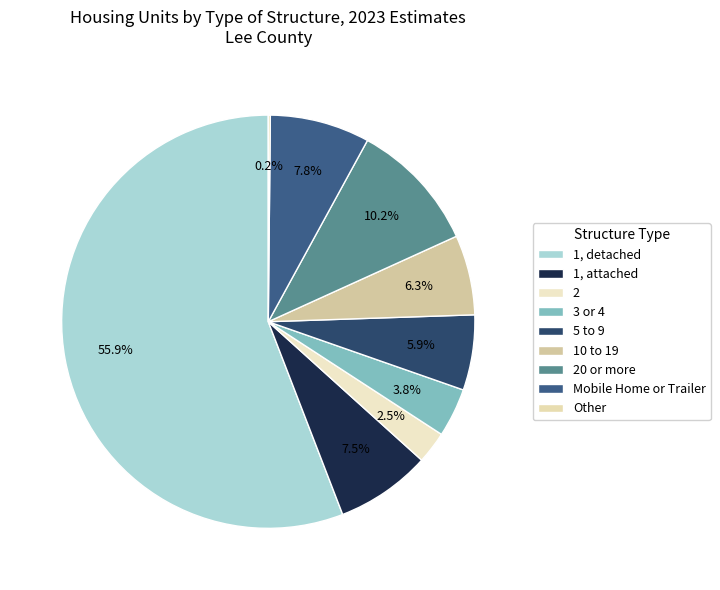

Does 1, detached represent more than half of the total?

Yes